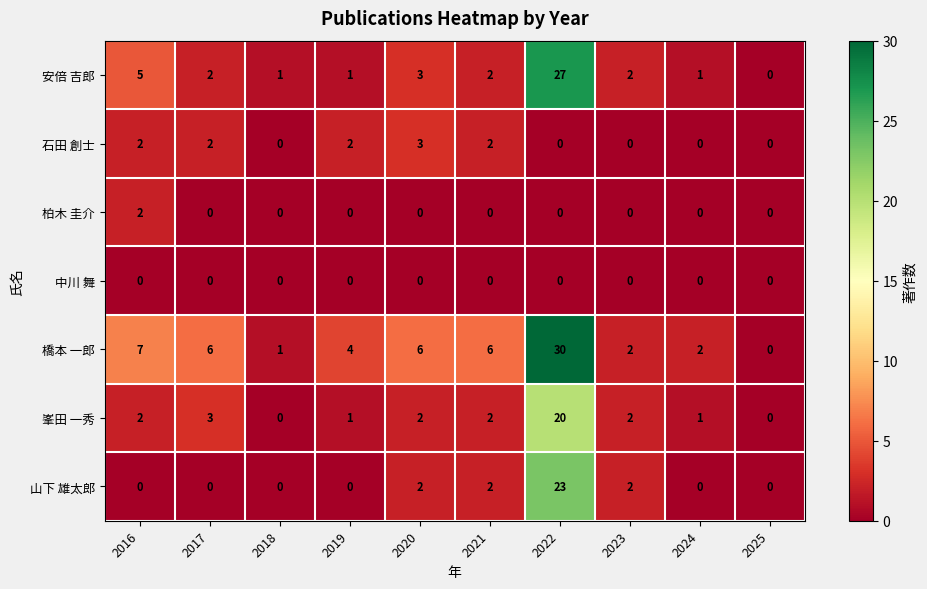

Which series has the largest range (max minus min)?

橋本 一郎